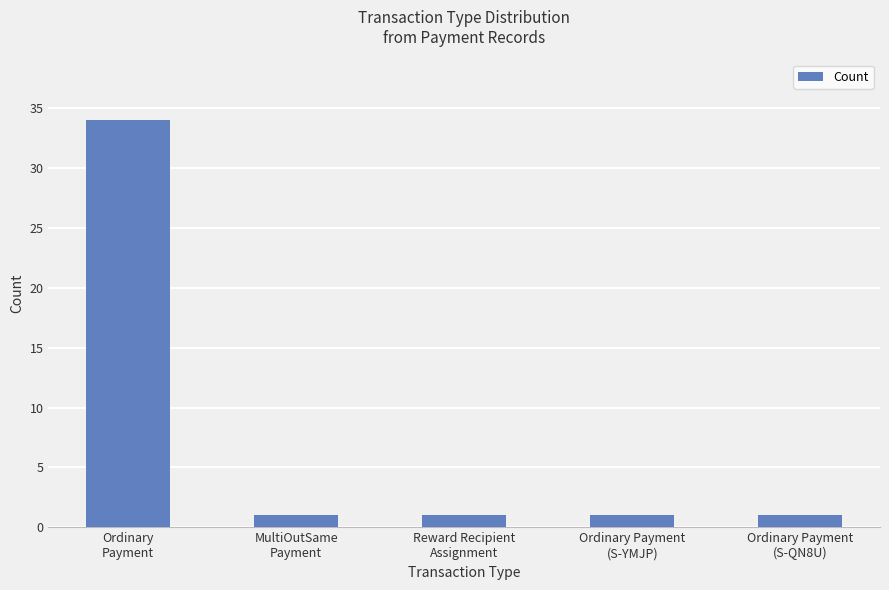

Reading left to right, transcribe all the data shown in this chart.

Ordinary
Payment=34	MultiOutSame
Payment=1	Reward Recipient
Assignment=1	Ordinary Payment
(S-YMJP)=1	Ordinary Payment
(S-QN8U)=1